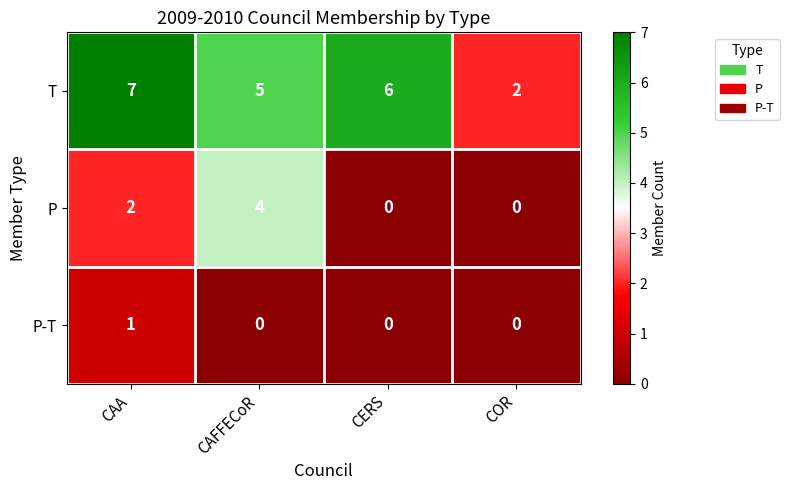

The value of P-T at CAFFECoR is 0. True or false?

True